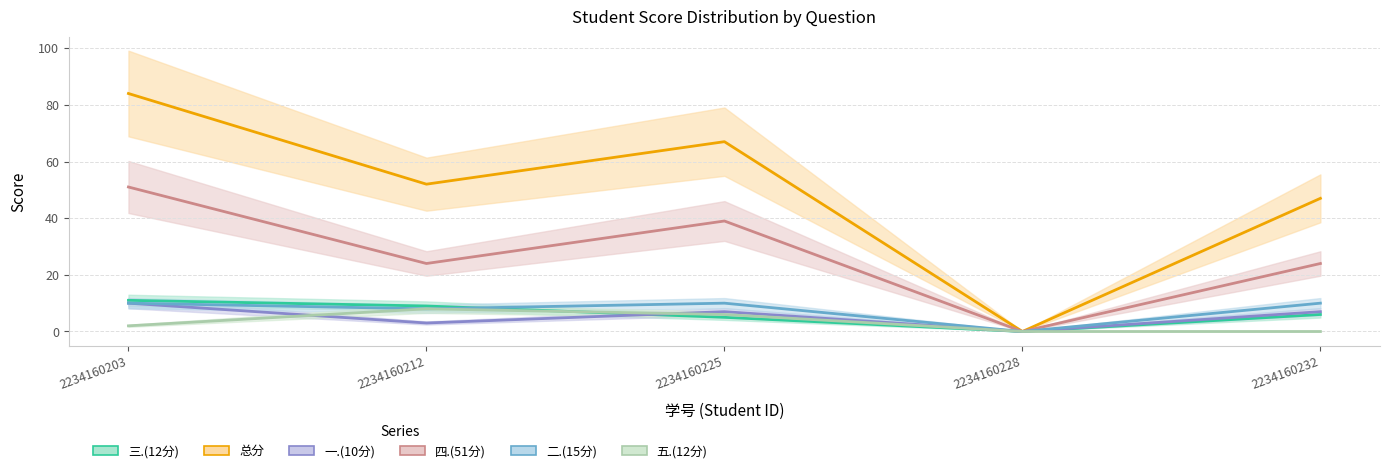

How many values in the 总分 series are below 52?

2